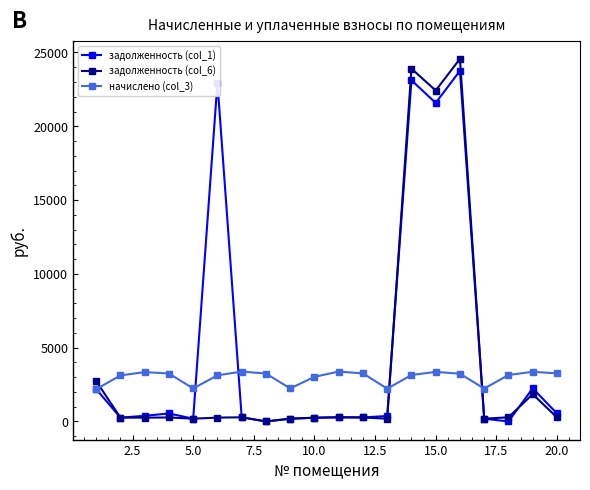

What are all the series names shown in the legend?

задолженность (col_1), задолженность (col_6), начислено (col_3)